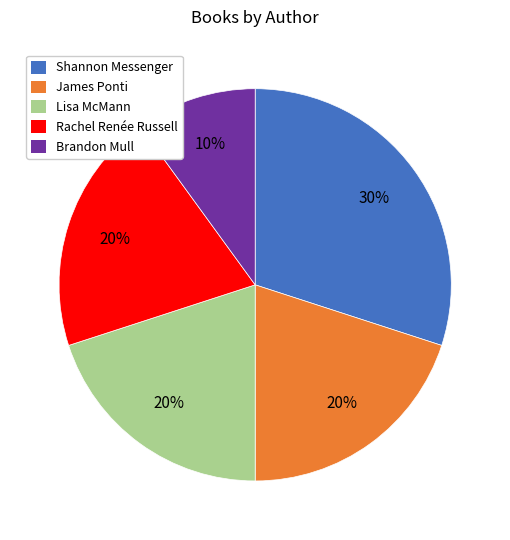

What is the ratio of the value at Lisa McMann to the value at Rachel Renée Russell?

1.0